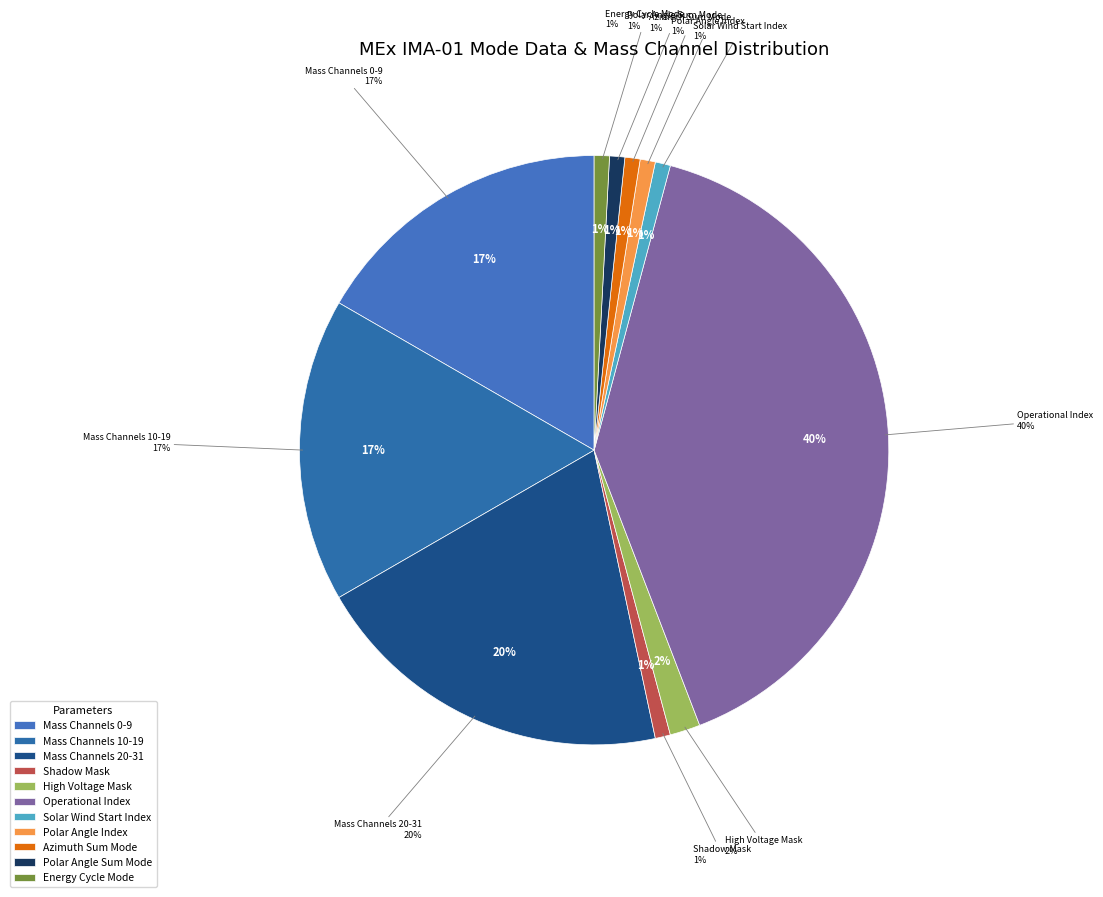

Which slice is the largest?

Operational Index